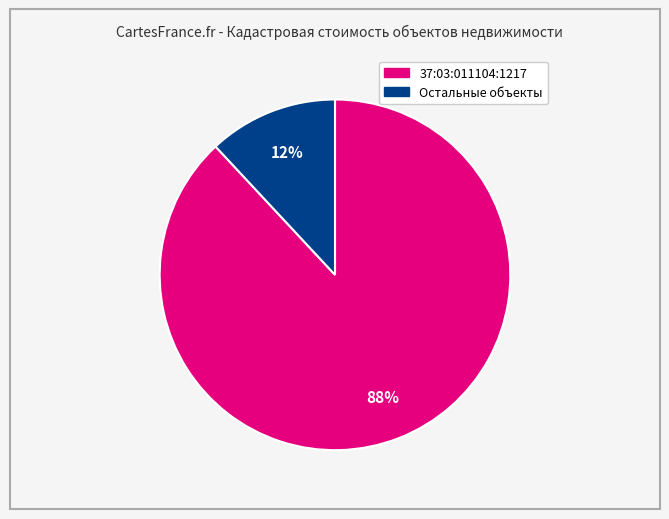

Is there a majority slice in this chart?

Yes